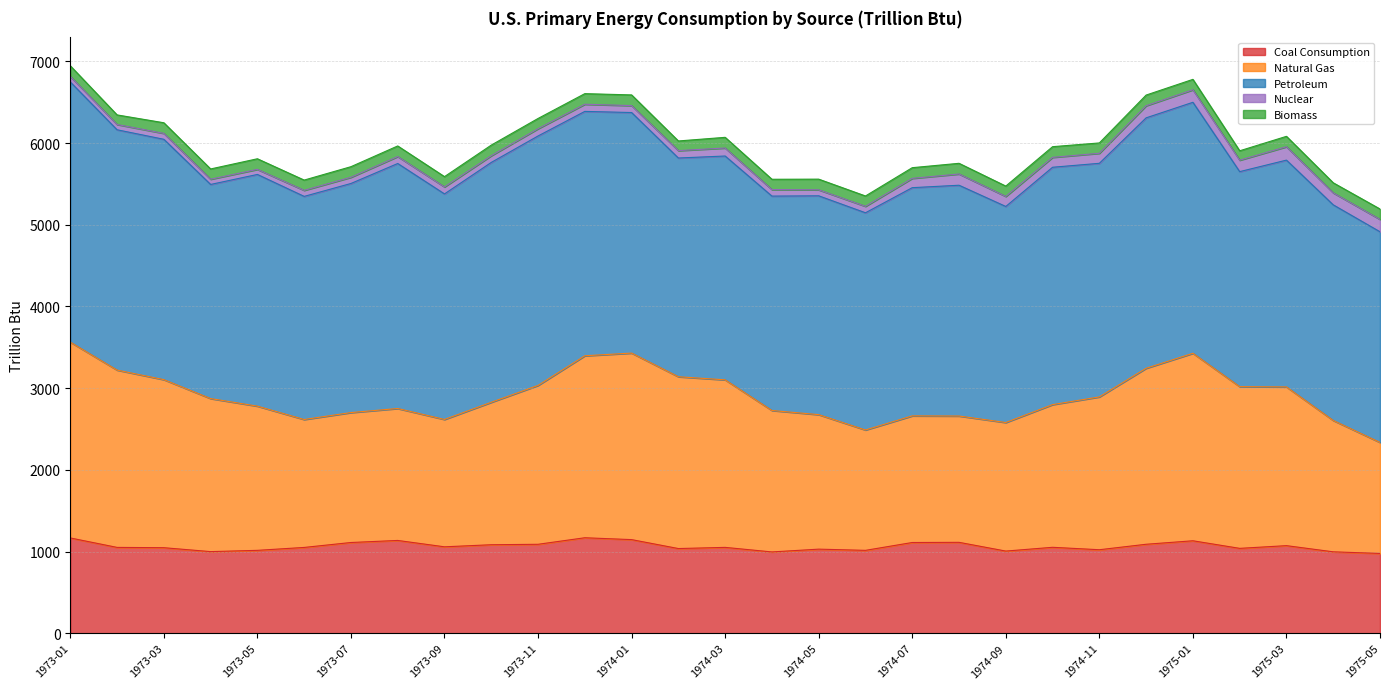

True or false: Natural Gas has a value of 1646.6 at 1974-05.

True